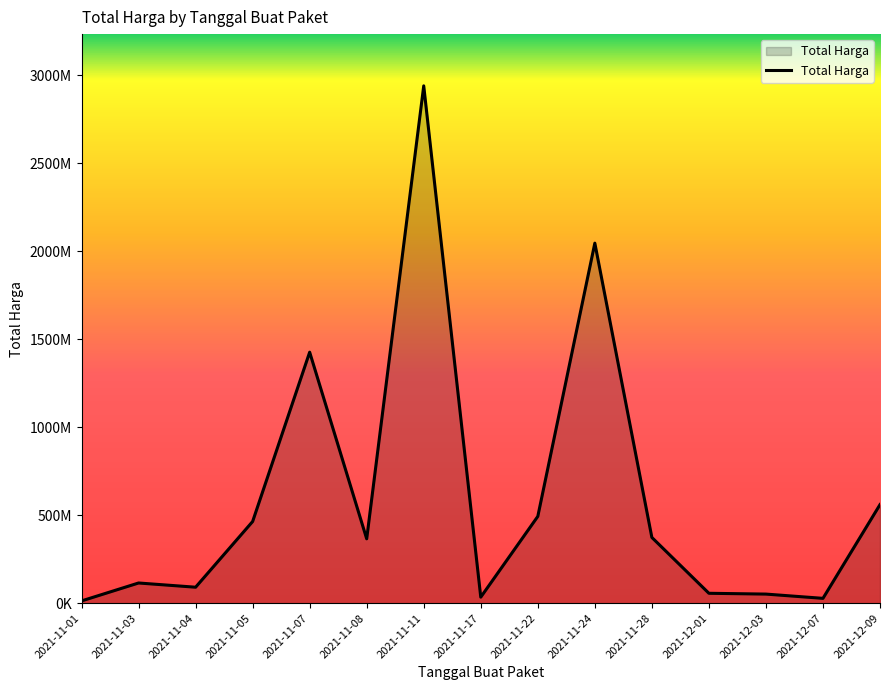

What is the smallest value displayed?

12787500